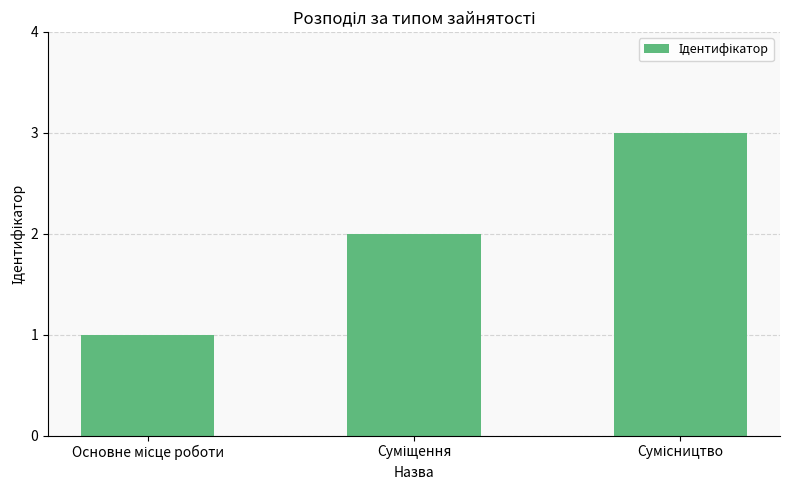

Reading left to right, transcribe all the data shown in this chart.

1	2	3